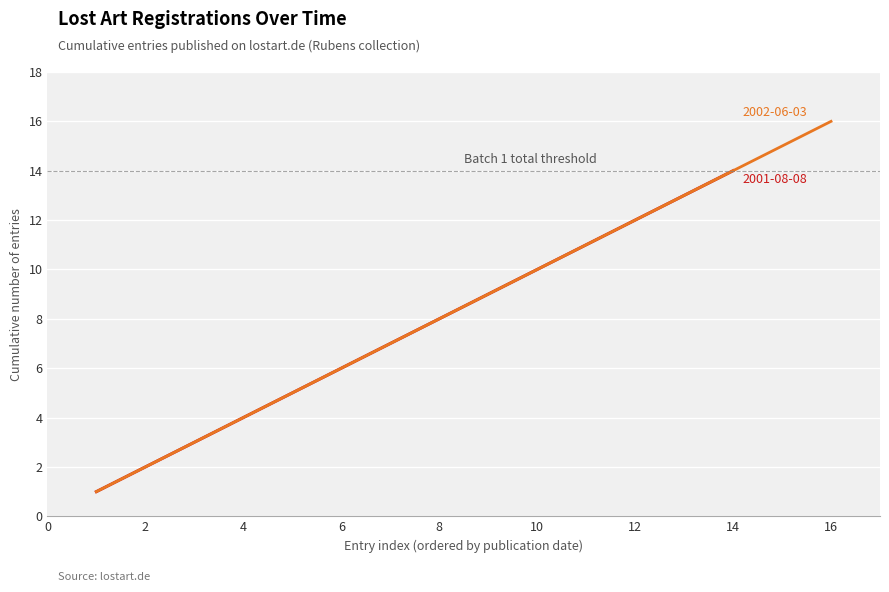

How many lines are shown in the chart?

1